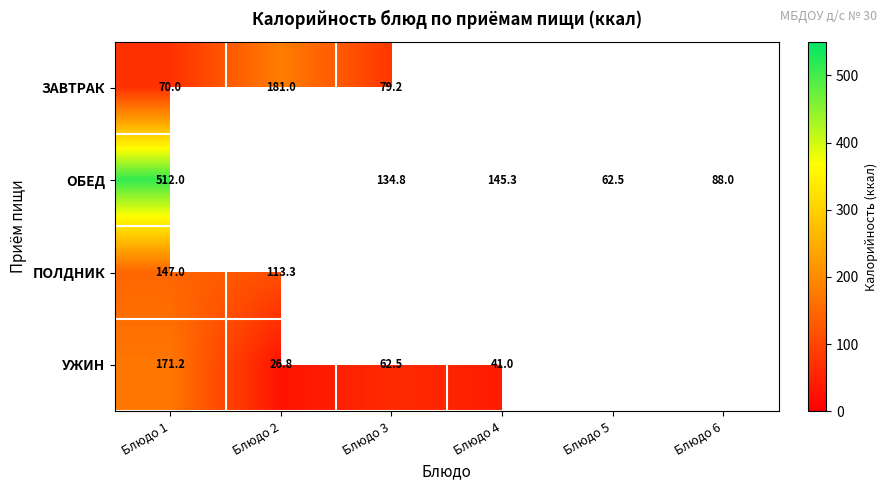

The УЖИН series shows 26.8 at Блюдо 2. True or false?

True